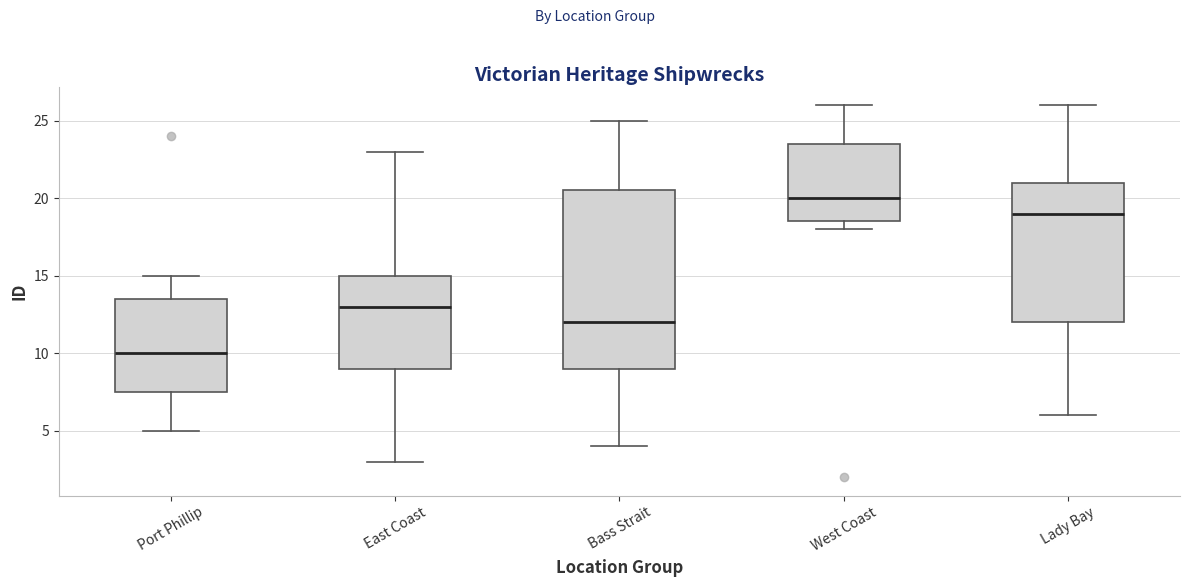

Reading left to right, transcribe this box plot: for each box, give where its median line is, the range the box spans, and where its two whiskers end, as read against the y-axis. The values are not printed on the chart, so give them approximately, as read against the axis.

Port Phillip: median 10.0, box 7.5 to 13.5, whiskers 5.0 to 15.0
East Coast: median 13.0, box 9.0 to 15.0, whiskers 3.0 to 23.0
Bass Strait: median 12.0, box 9.0 to 20.5, whiskers 4.0 to 25.0
West Coast: median 20.0, box 18.5 to 23.5, whiskers 18.0 to 26.0
Lady Bay: median 19.0, box 12.0 to 21.0, whiskers 6.0 to 26.0